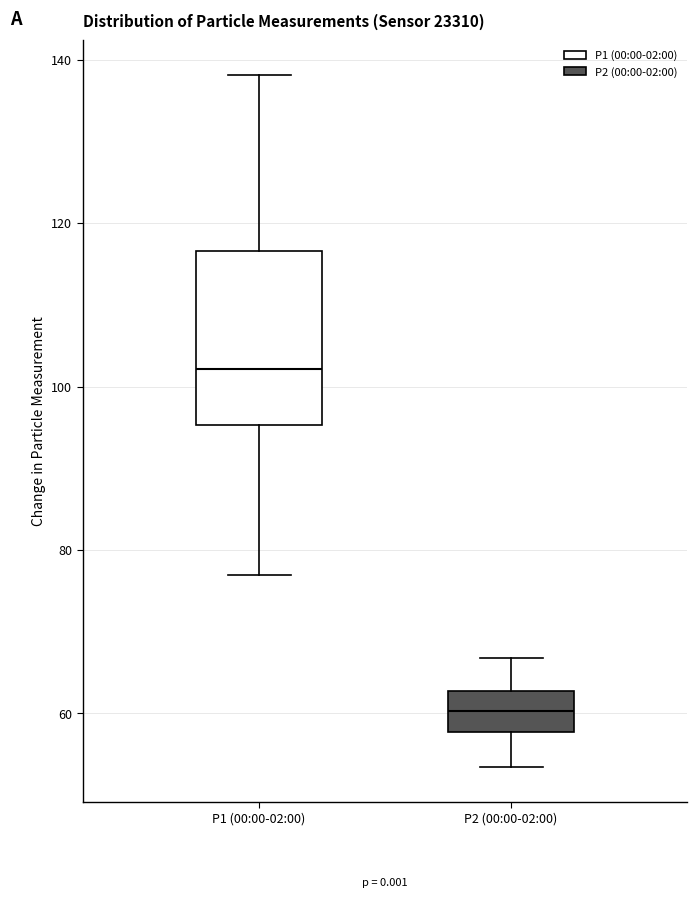

Which box's median line is the highest?

P1 (00:00-02:00)